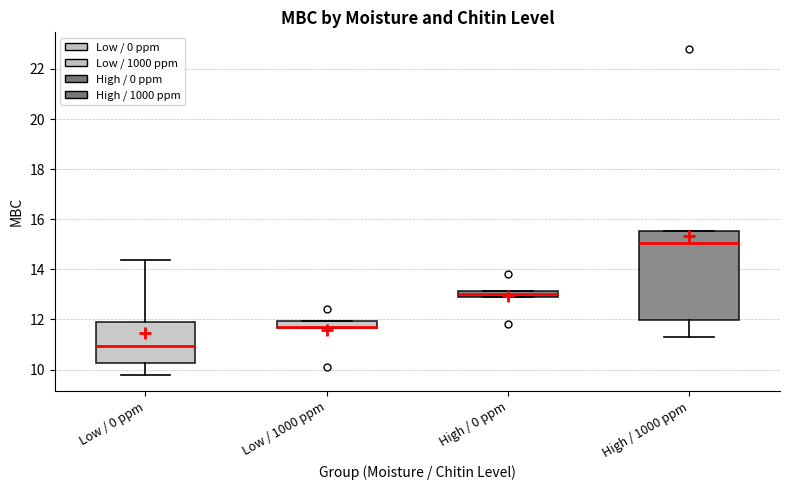

Where is the lower edge of the box for Low / 0 ppm on the y-axis? The values are not printed on the chart, so give them approximately, as read against the axis.

10.2